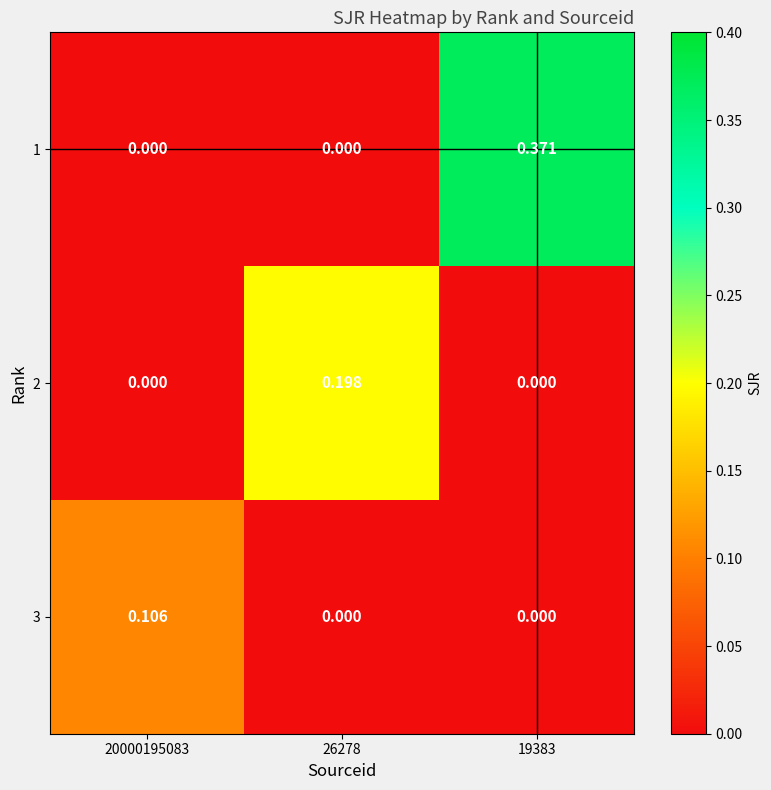

Is the value of 3 at 19383 greater than the value of 1 at 19383?

No